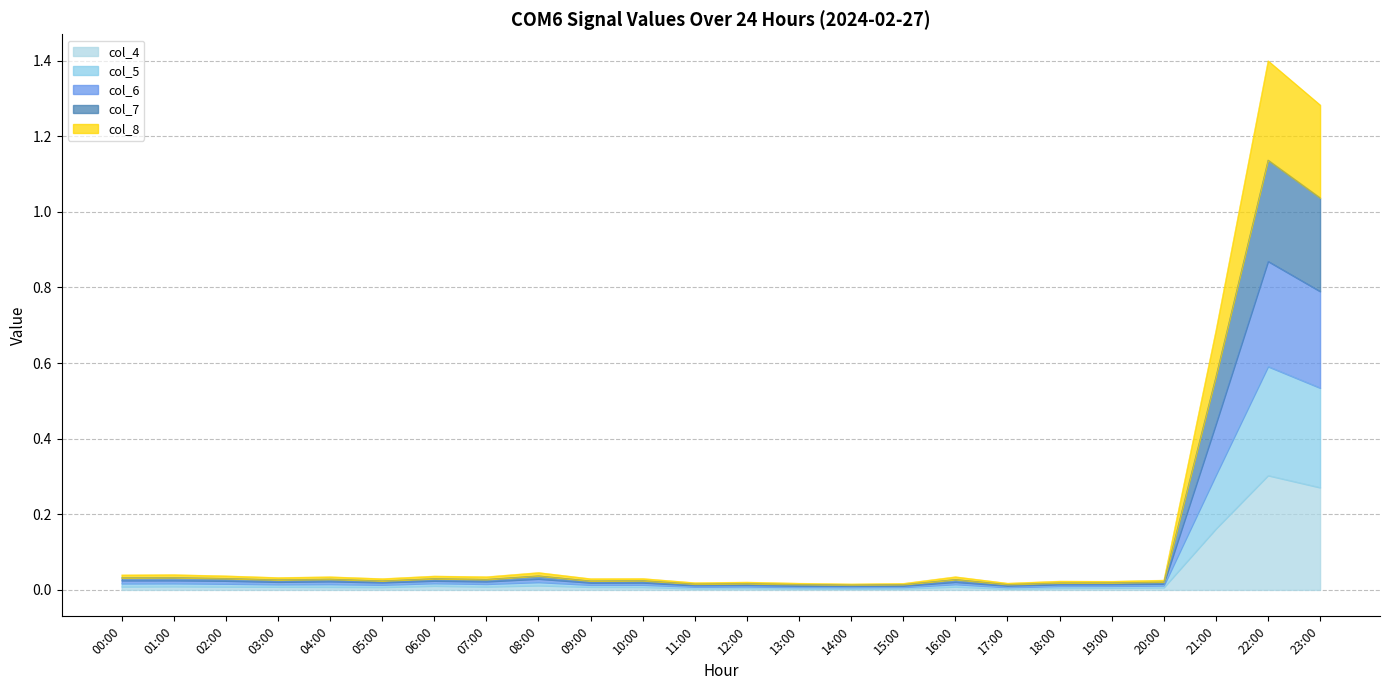

True or false: col_7 and col_4 intersect in this chart.

False